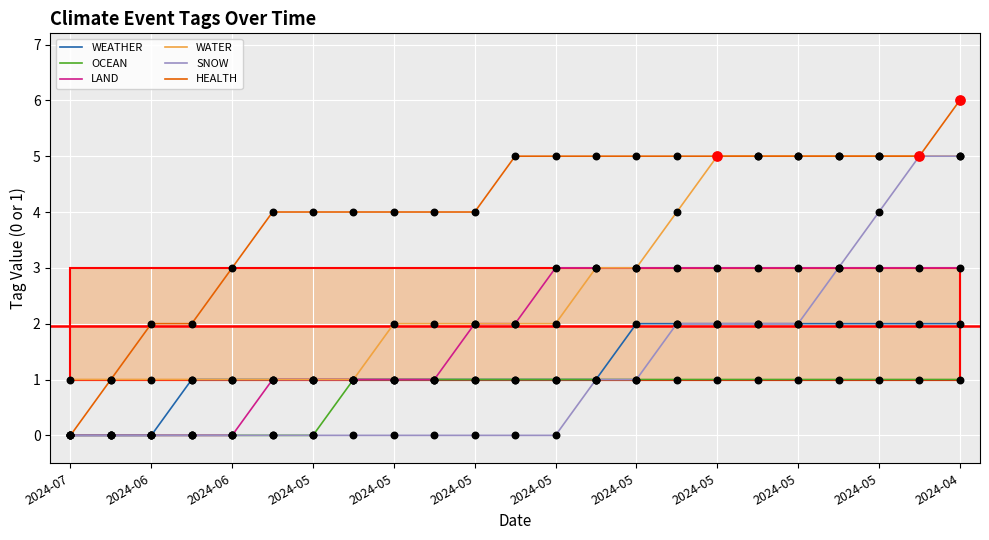

Is the value of OCEAN at 2024-04 greater than the value of WATER at 2024-05?

No